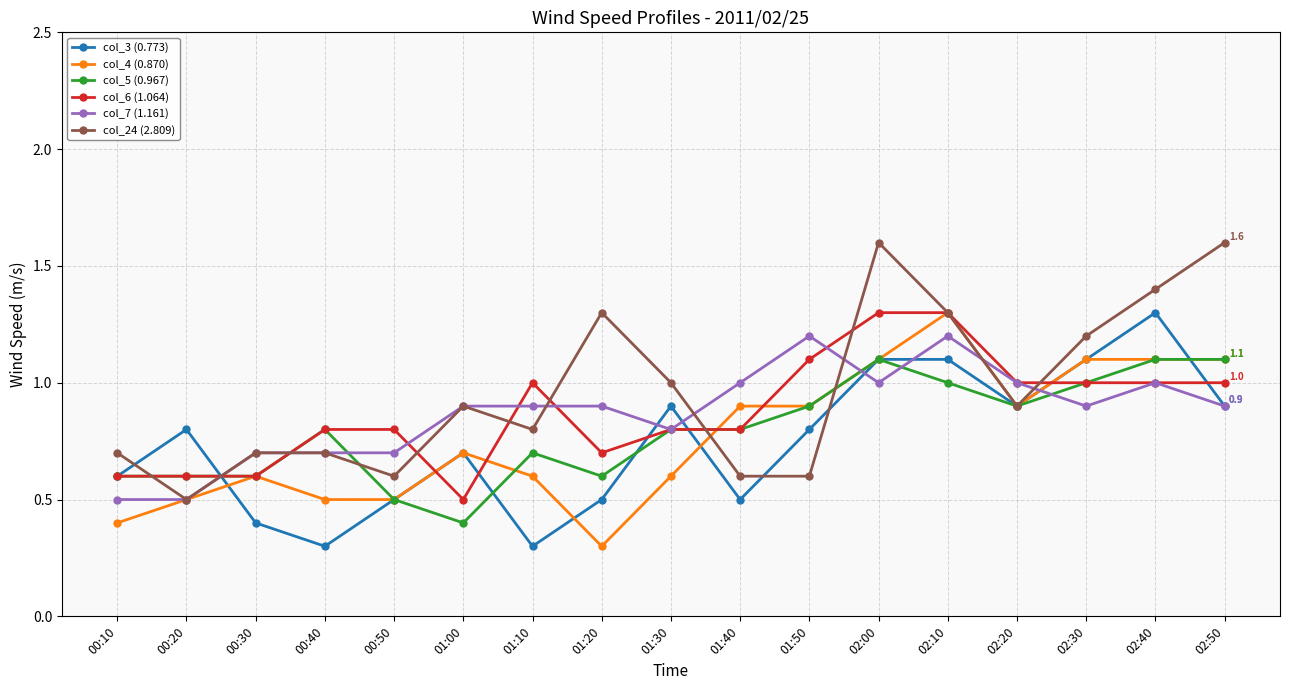

At which category does col_24 (2.809) reach its first local valley?

00:20